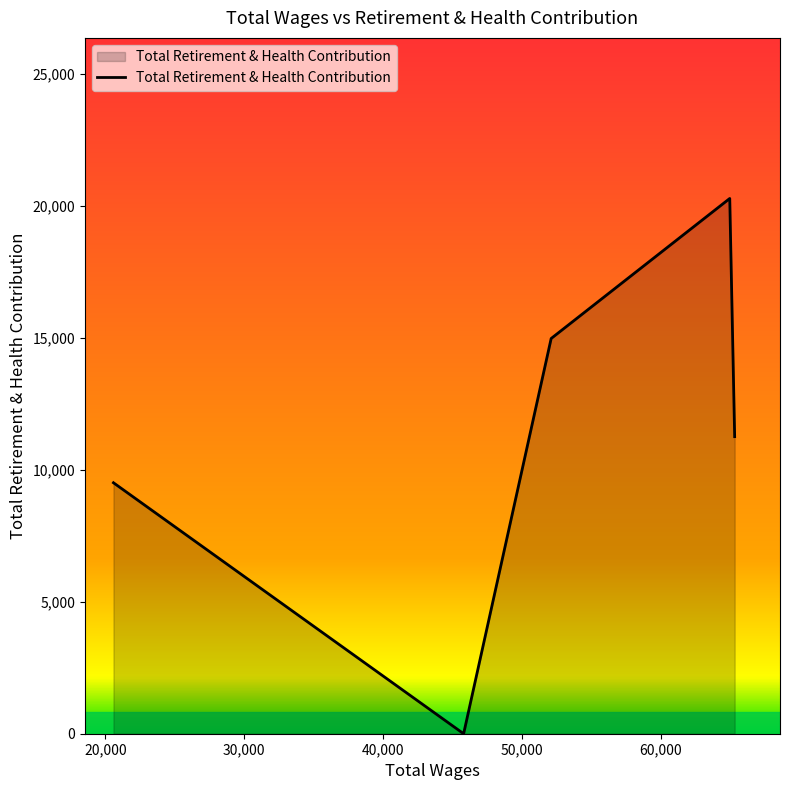

What is the maximum value shown in the chart?

20287